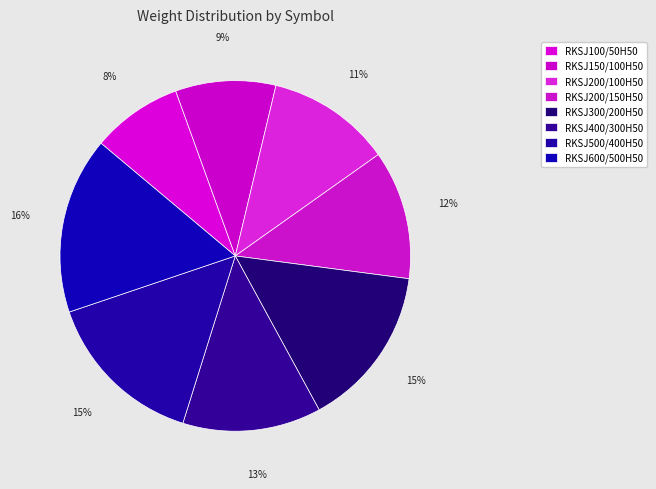

Which slice is the largest?

RKSJ600/500H50